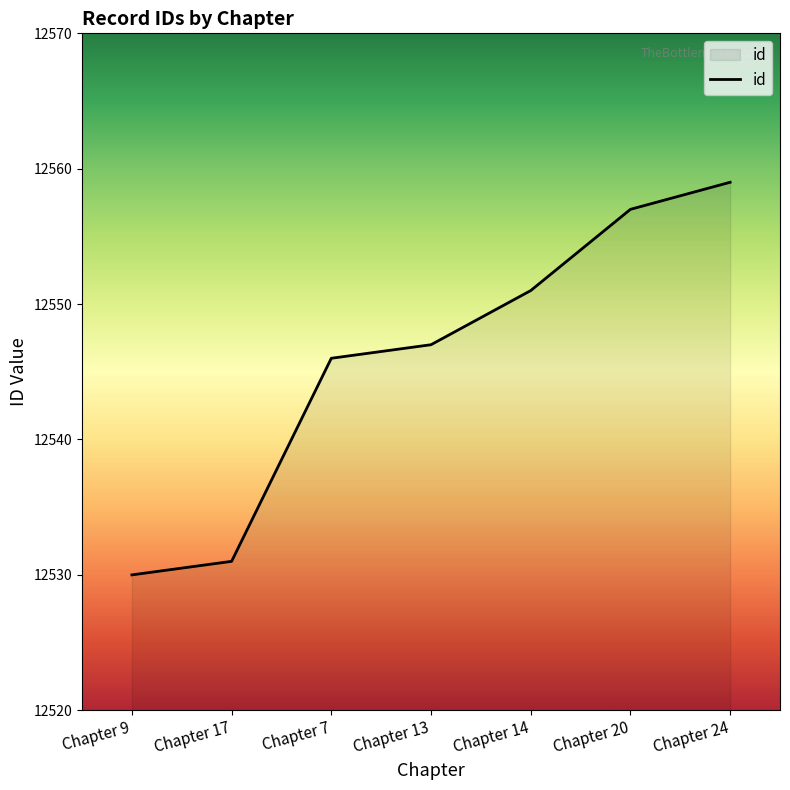

What is the ratio of the value at Chapter 13 to the value at Chapter 7?

1.0